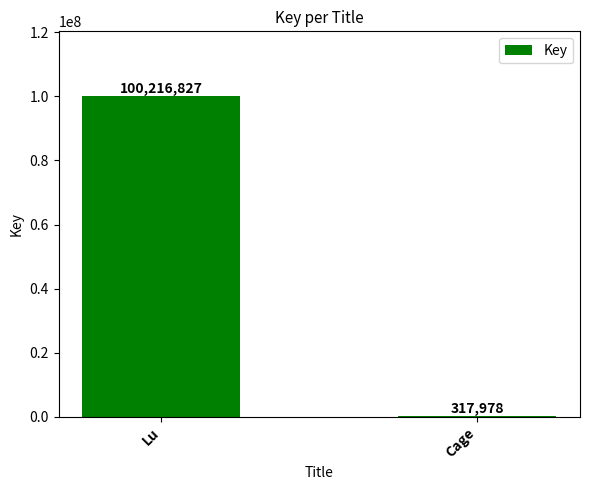

What is the sum of the values at Cage and Lu?

100534805